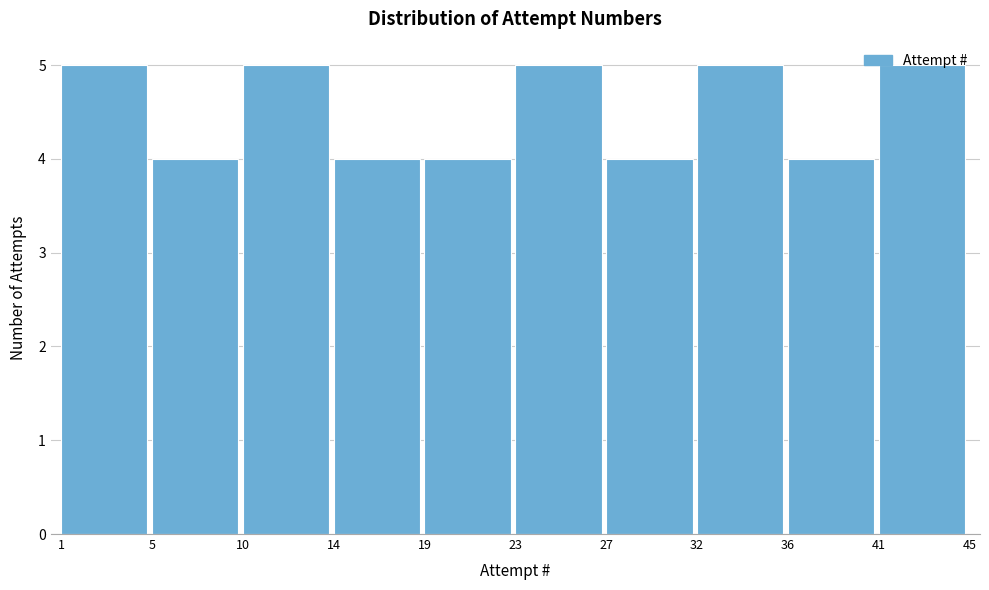

What is the height of the bar covering 10 to 14 on the x-axis? The values are not printed on the chart, so give them approximately, as read against the axis.

5